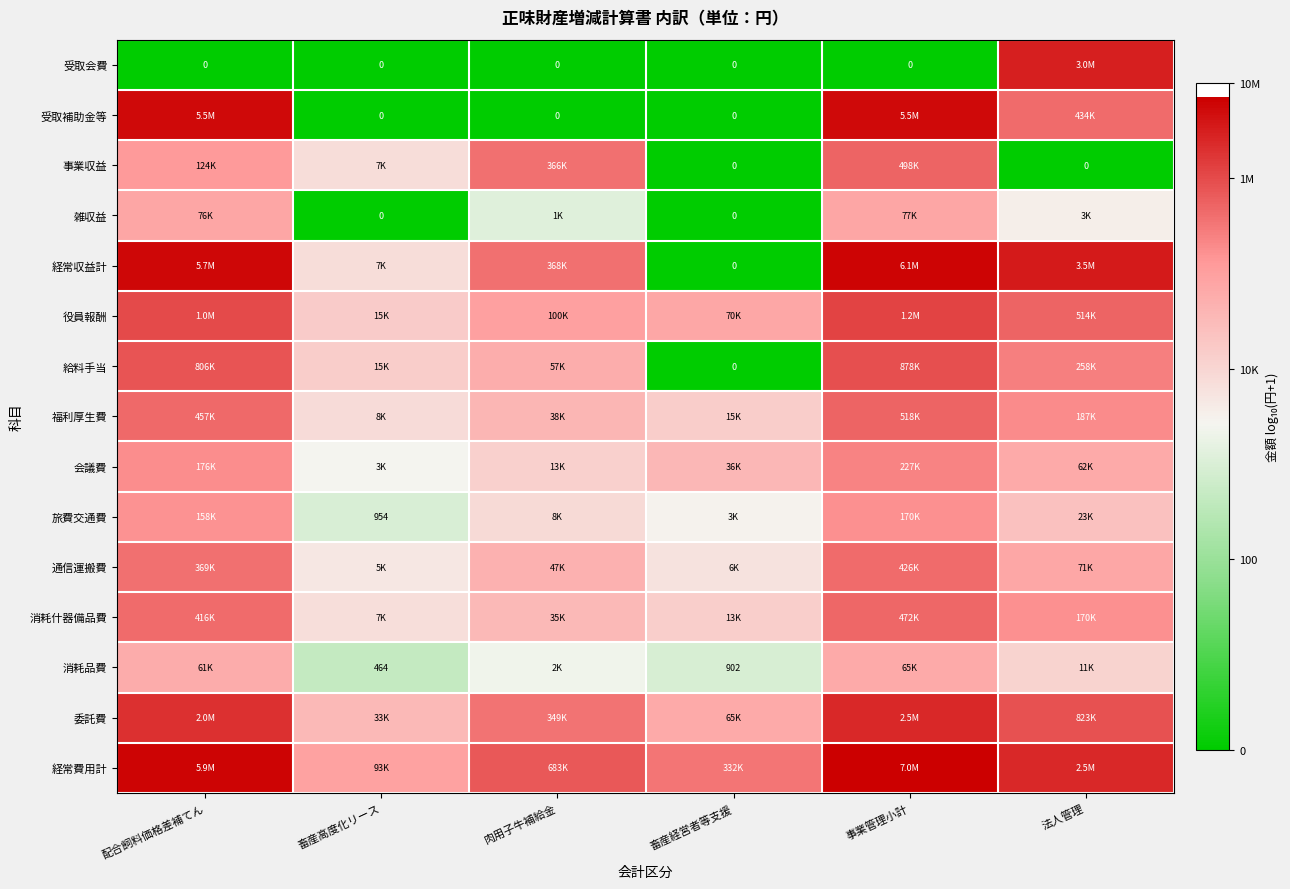

What is the difference between the second highest and second lowest values in the 受取補助金等 series?

6.7